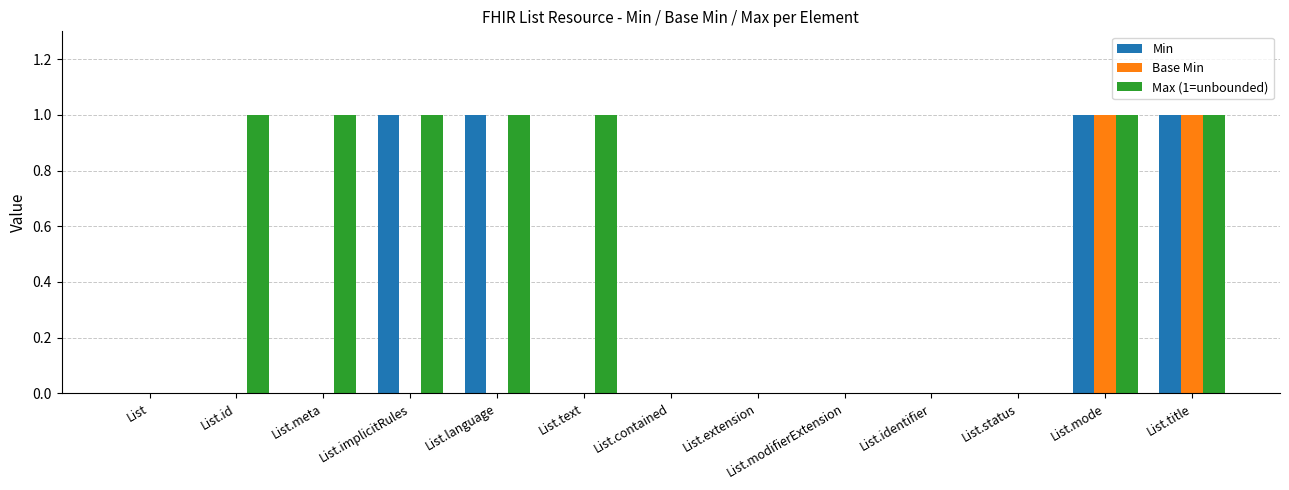

How many series are shown in this chart?

3